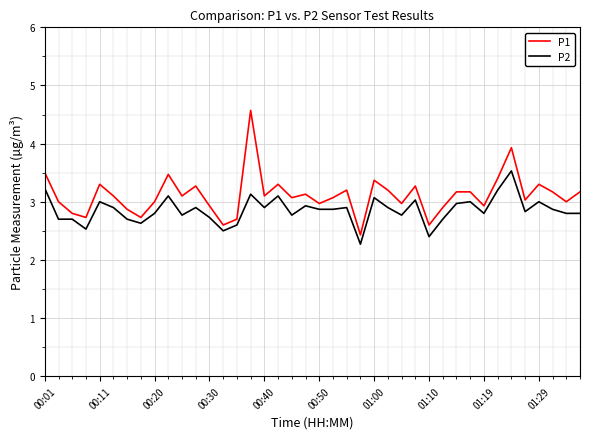

Rank the series by their maximum value, from highest to lowest.

P1, P2